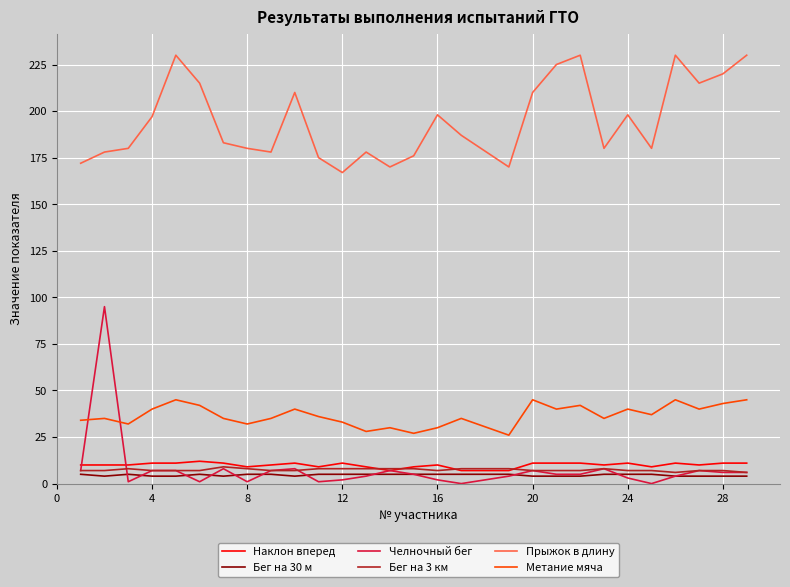

What is the lowest value of the Прыжок в длину series?

167